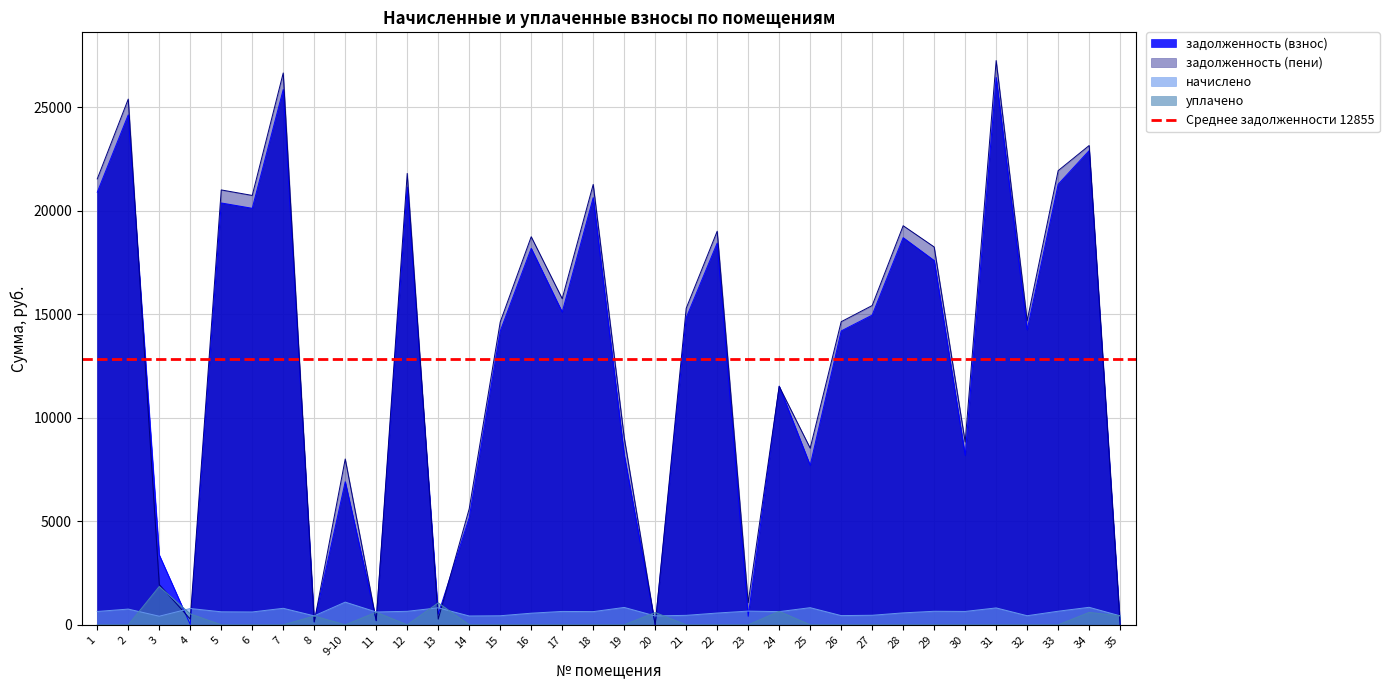

How many data points in задолженность (пени) are above 15287?

17